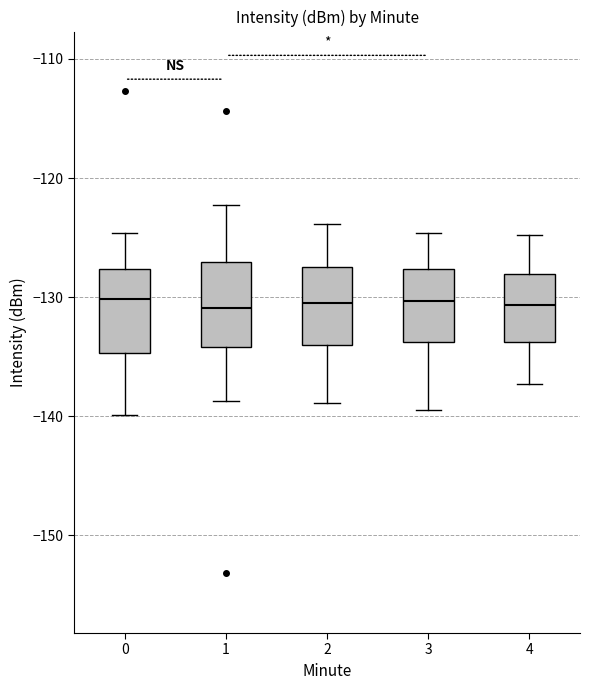

Reading left to right, read every box against the y-axis: the position of its median line, the range the box covers, and the ends of its whiskers. The values are not printed on the chart, so give them approximately, as read against the axis.

0: median -130, box -135 to -128, whiskers -140 to -125
1: median -131, box -134 to -127, whiskers -139 to -122
2: median -130, box -134 to -127, whiskers -139 to -124
3: median -130, box -134 to -128, whiskers -139 to -125
4: median -131, box -134 to -128, whiskers -137 to -125